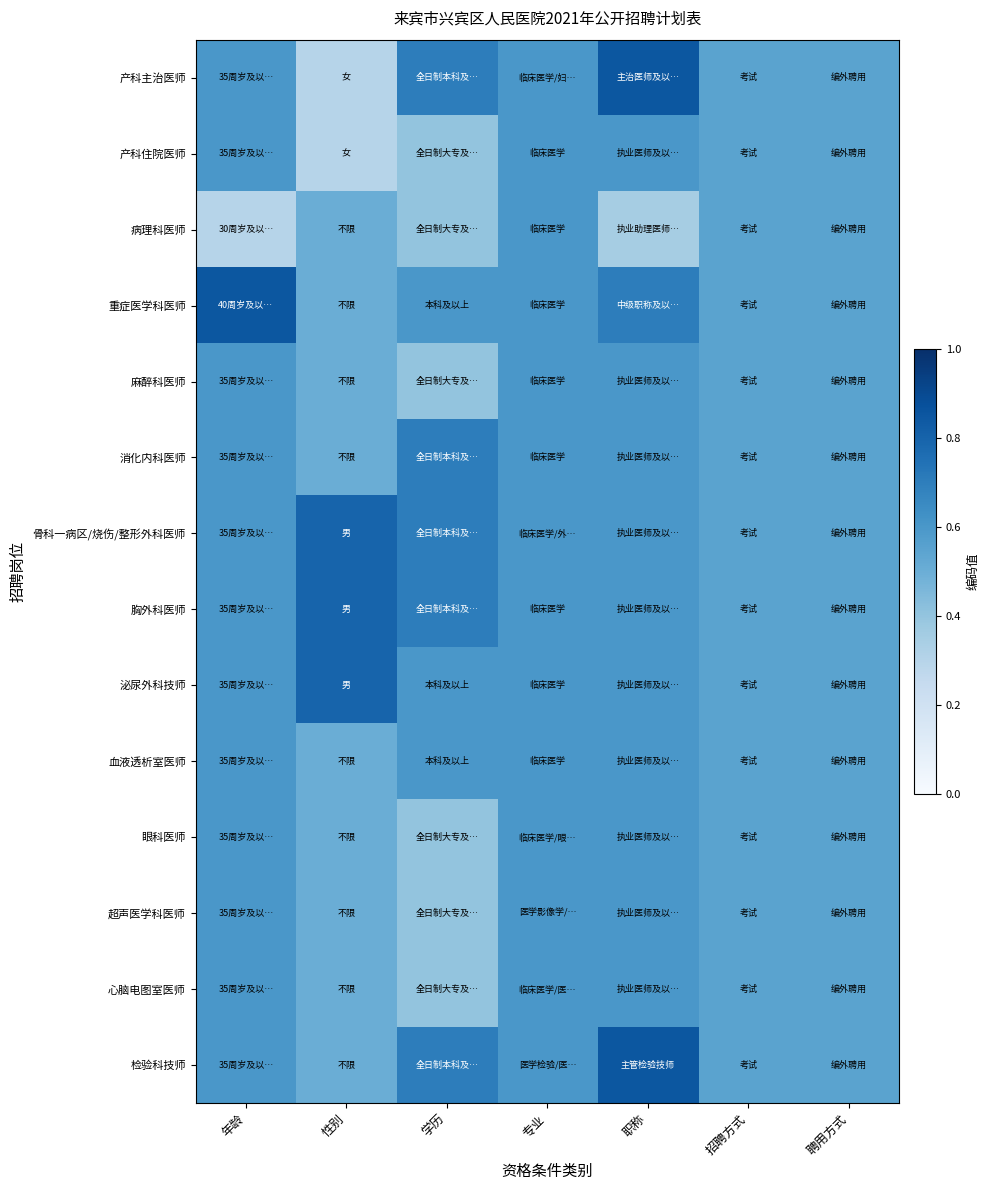

What is the total value across all series at 性别?

7.5